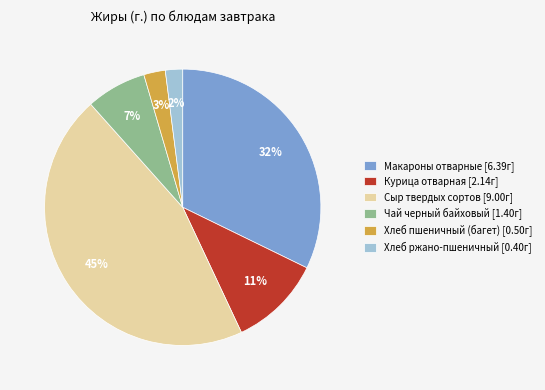

Do Макароны отварные [6.39г] and Сыр твердых сортов [9.00г] together represent more than half of the pie?

Yes